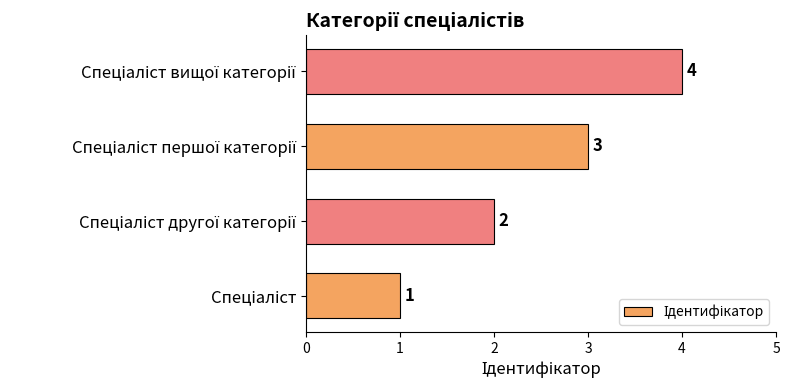

How many values are between 2 and 4?

3